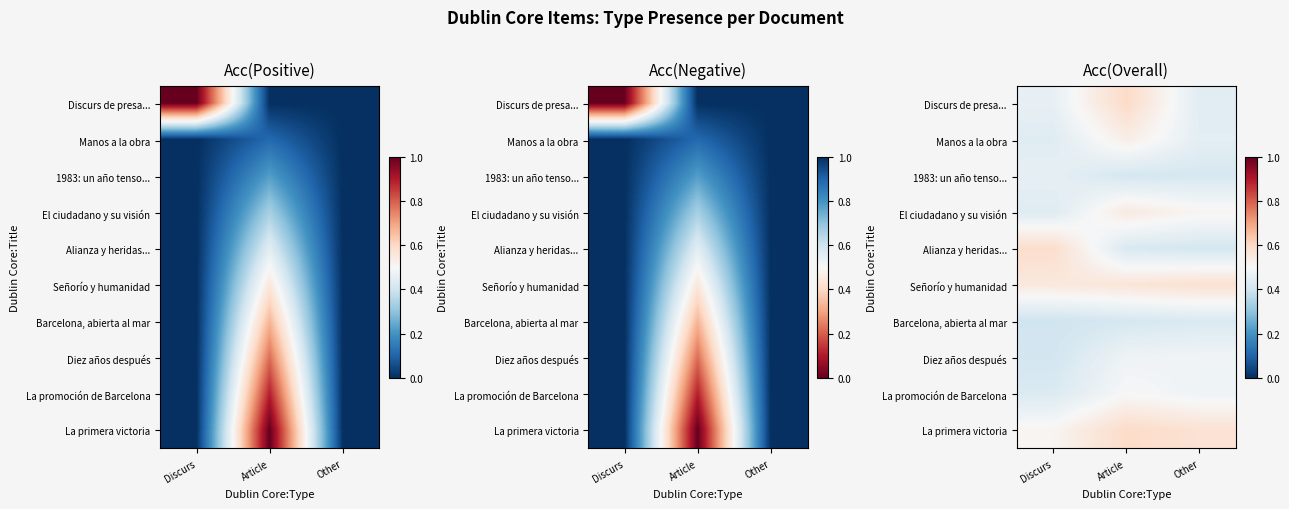

At how many categories does at least one series exceed 0?

3